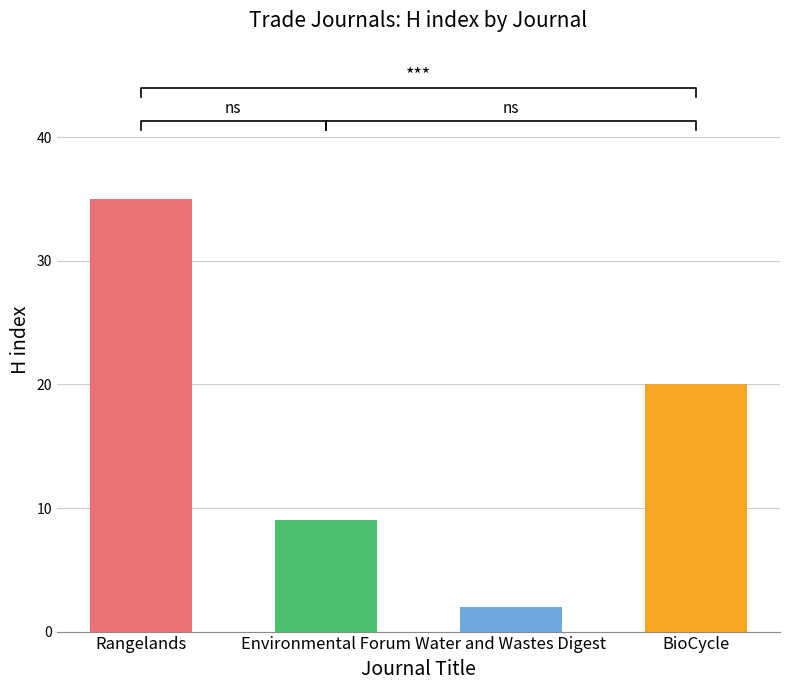

Where is the data nearest to the value 18?

BioCycle